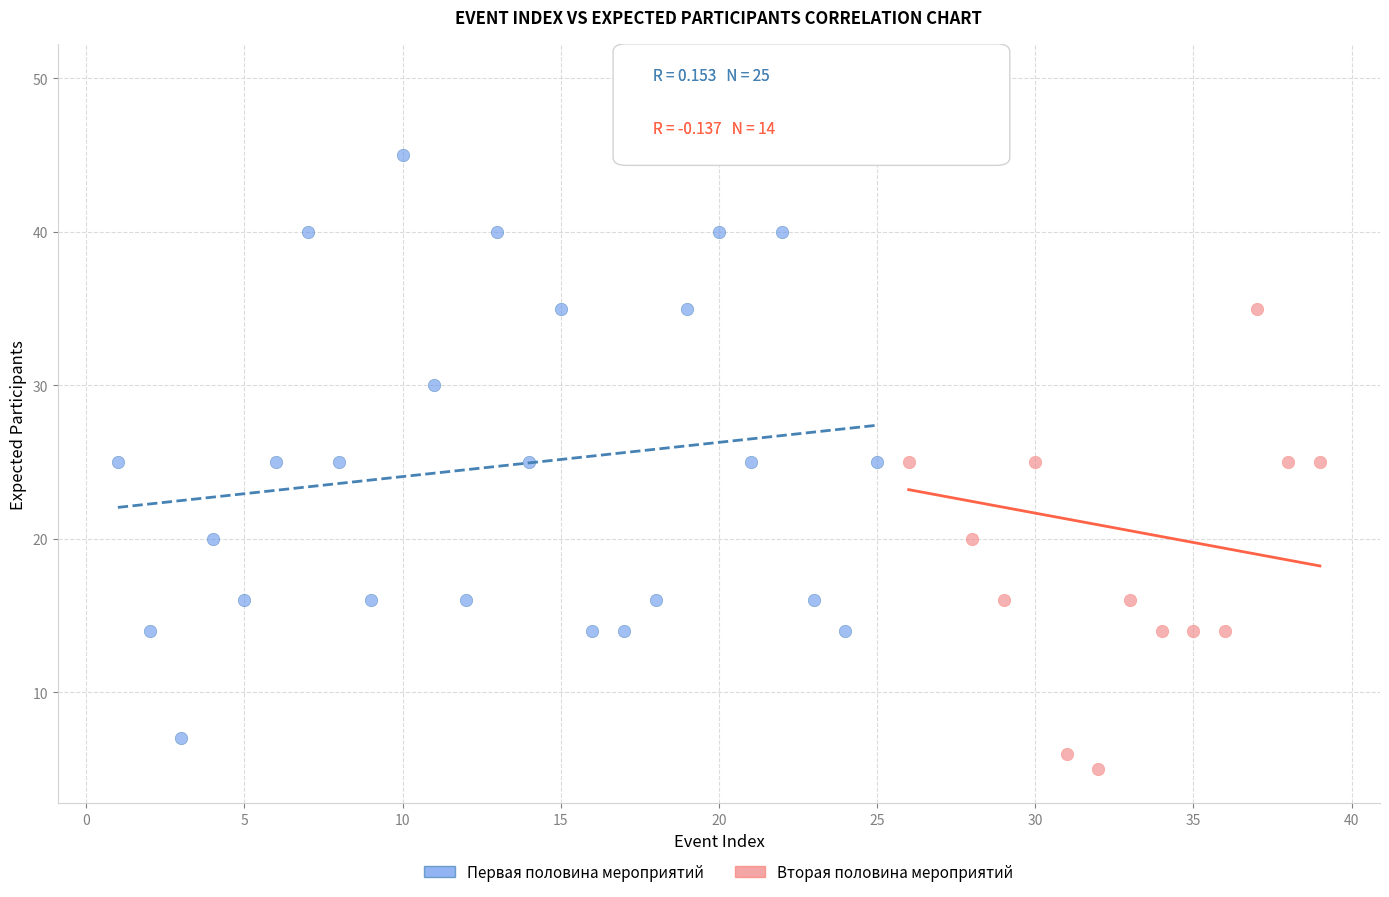

Which series reaches the minimum Y coordinate?

Вторая половина мероприятий